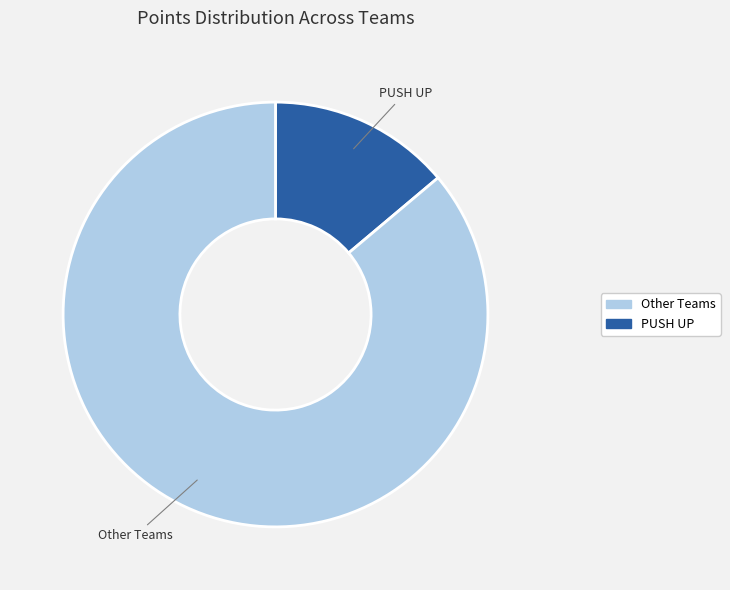

Count the number of slices in the pie.

2